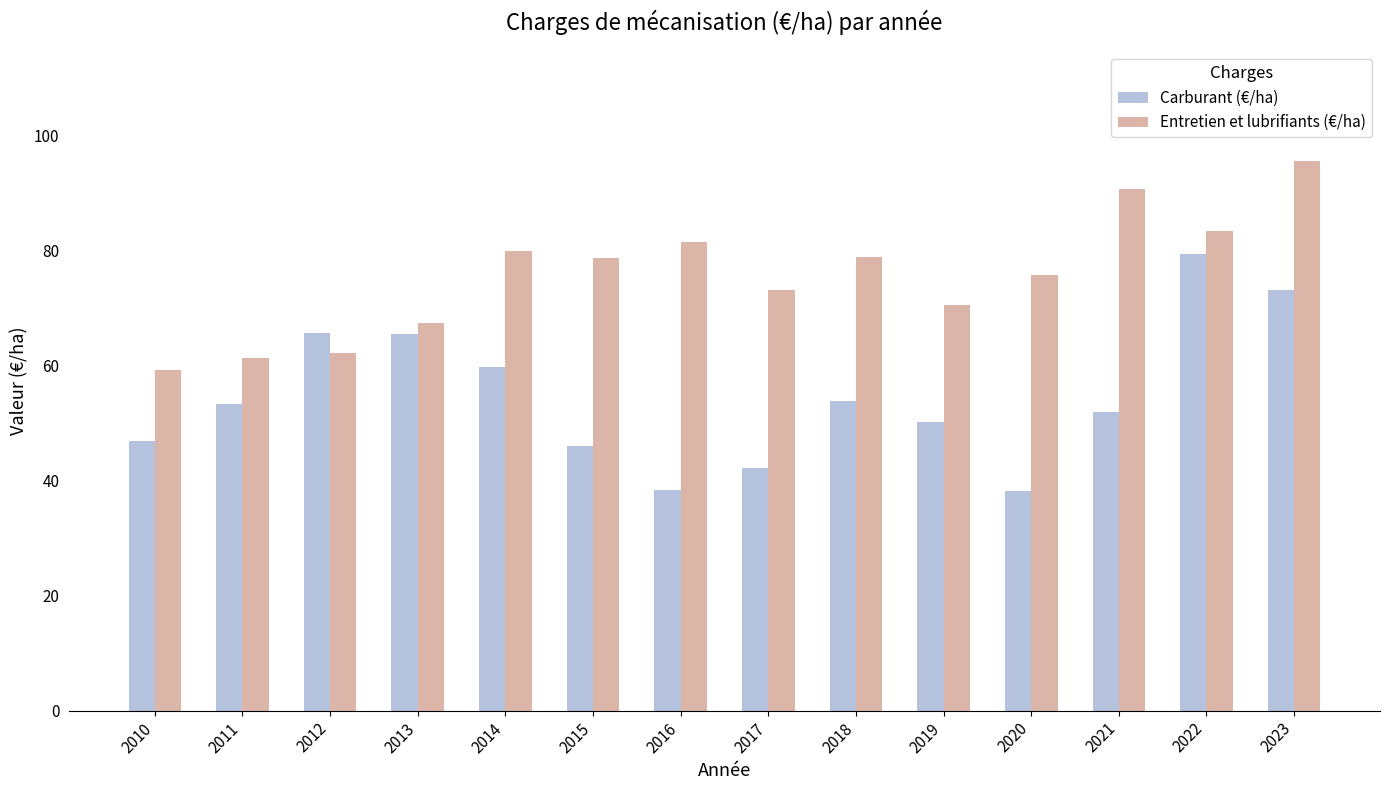

Is it true that Entretien et lubrifiants (€/ha) equals 83.5 at 2022?

True